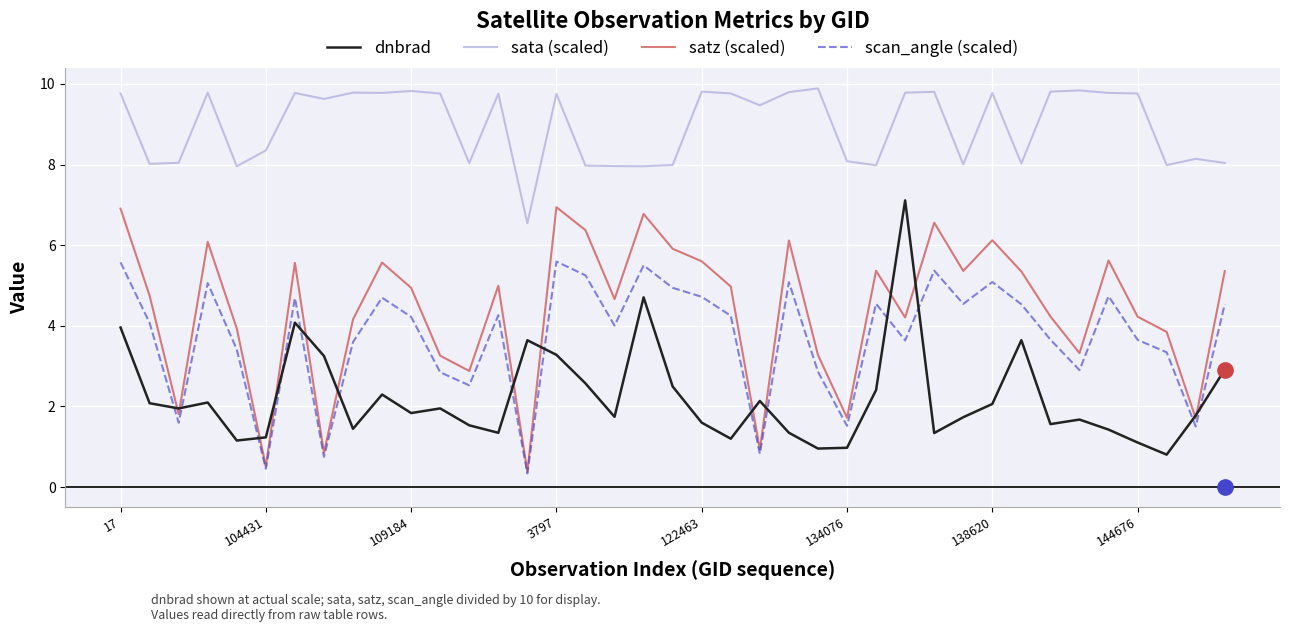

What is the maximum value shown in the chart?

9.9